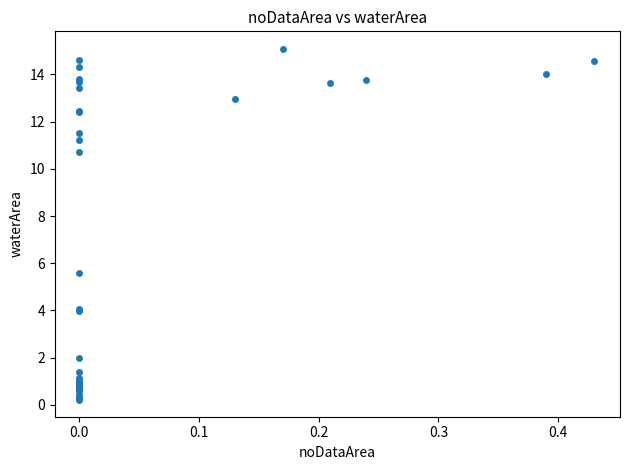

What Y value in the scatter plot is closest to 7?

5.6